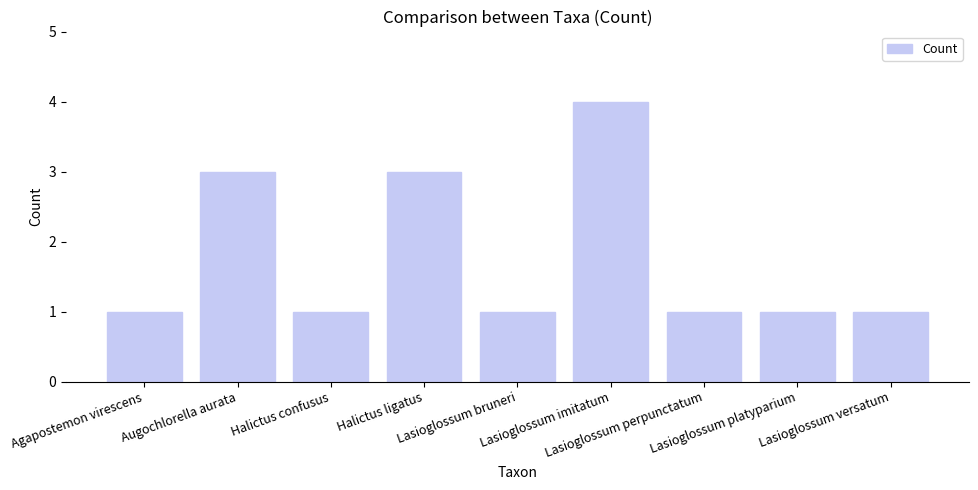

What is the maximum value shown in the chart?

4